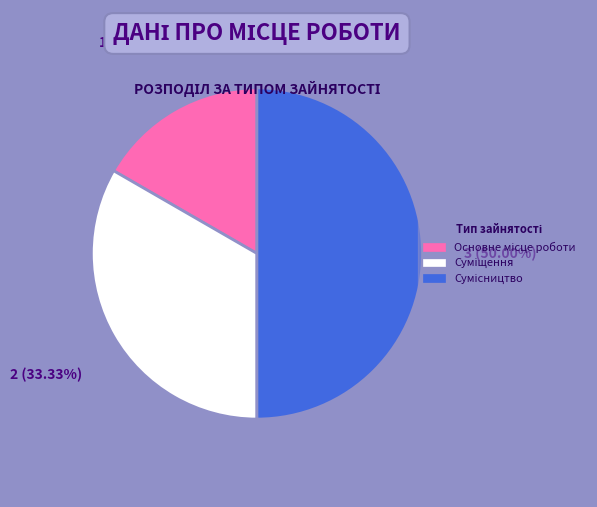

How many segments does this pie chart have?

3